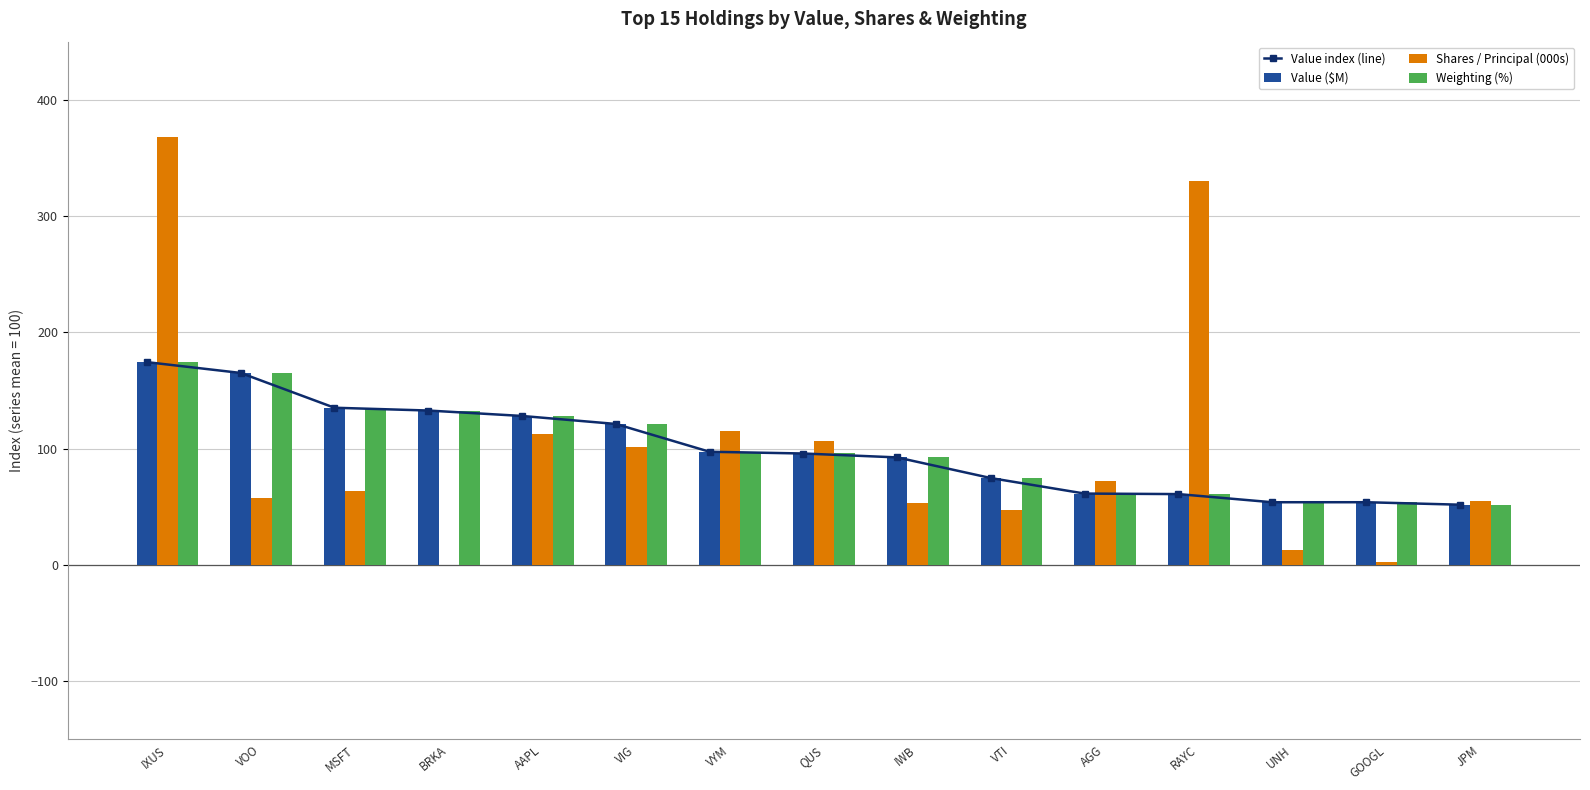

What is the minimum value for Weighting (%)?

51.9